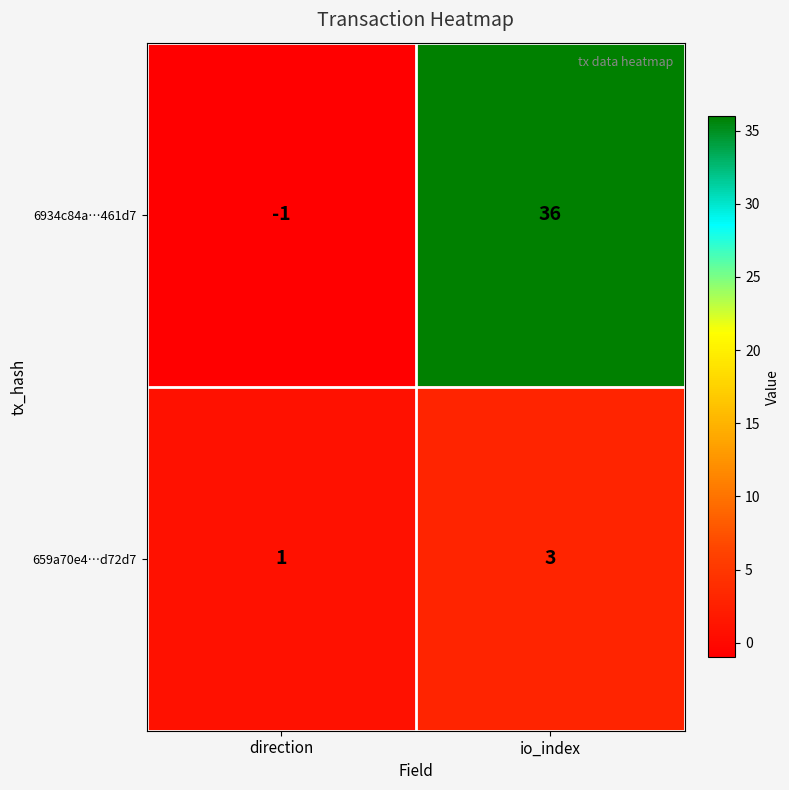

Rank the series at io_index from highest to lowest value.

6934c84a…461d7, 659a70e4…d72d7